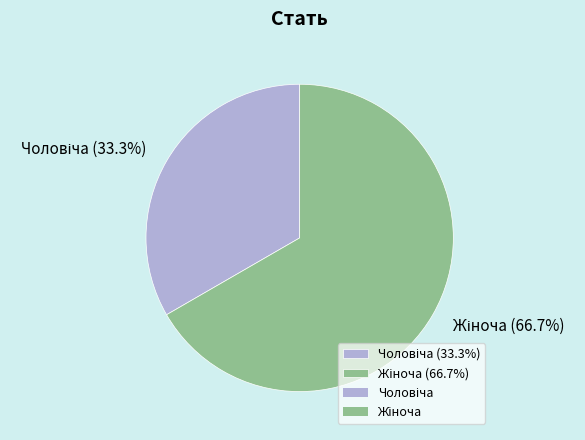

How many slices are in this pie chart?

2